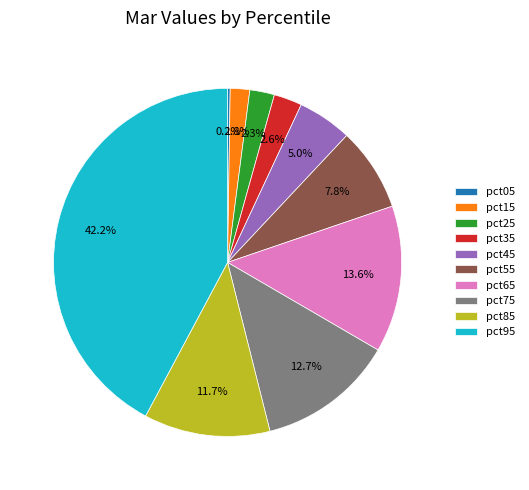

Does any single category account for the majority?

No